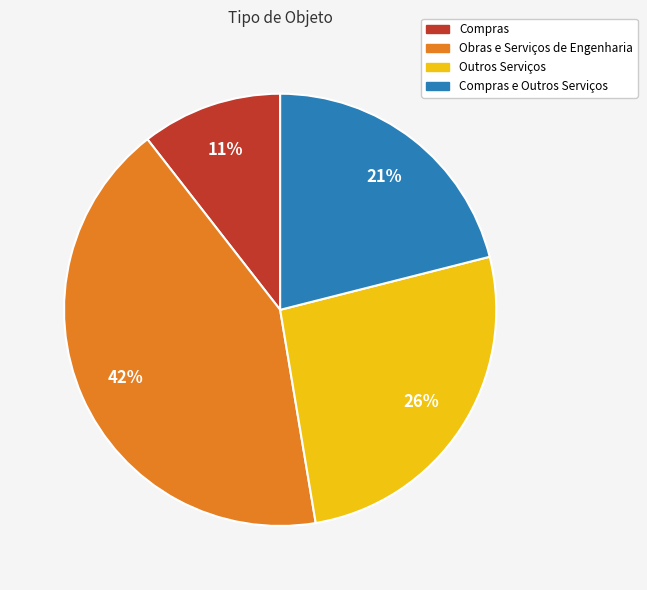

How many slices are in this pie chart?

4